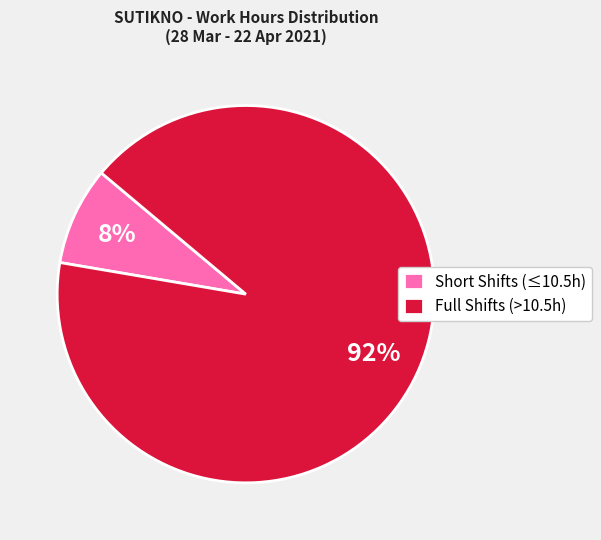

How many segments does this pie chart have?

2